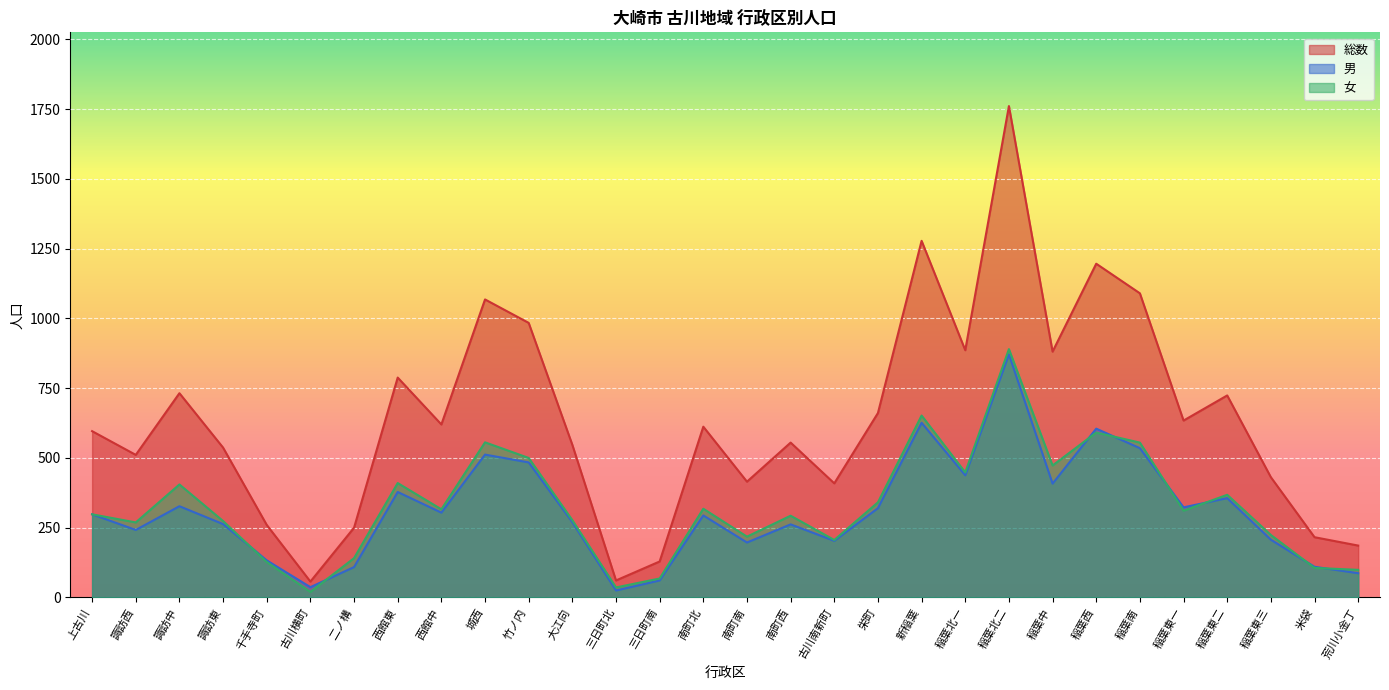

Is it true that 女 equals 78 at 西館中?

False